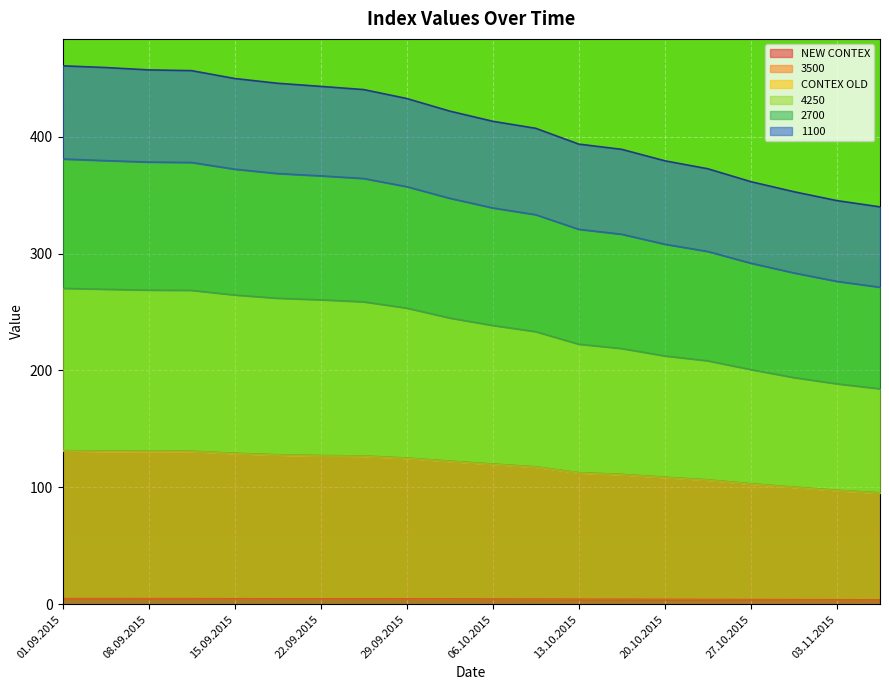

Reading left to right, transcribe all the data shown in this chart.

NEW CONTEX: 01.09.2015=4.8	03.09.2015=4.8	08.09.2015=4.7	10.09.2015=4.7	15.09.2015=4.6	17.09.2015=4.6	22.09.2015=4.6	24.09.2015=4.5	29.09.2015=4.5	01.10.2015=4.4	06.10.2015=4.3	08.10.2015=4.3	13.10.2015=4.2	15.10.2015=4.2	20.10.2015=4.1	22.10.2015=4.0	27.10.2015=3.9	29.10.2015=3.8	03.11.2015=3.8	05.11.2015=3.7
3500: 01.09.2015=131.4	03.09.2015=130.9	08.09.2015=130.8	10.09.2015=130.8	15.09.2015=129.1	17.09.2015=127.8	22.09.2015=127.1	24.09.2015=126.8	29.09.2015=125.0	01.10.2015=122.4	06.10.2015=119.9	08.10.2015=117.5	13.10.2015=112.5	15.10.2015=111.0	20.10.2015=108.6	22.10.2015=106.3	27.10.2015=103.0	29.10.2015=100.2	03.11.2015=97.4	05.11.2015=95.2
4250: 01.09.2015=270.1	03.09.2015=269.4	08.09.2015=268.6	10.09.2015=268.4	15.09.2015=264.5	17.09.2015=261.7	22.09.2015=260.3	24.09.2015=258.6	29.09.2015=253.3	01.10.2015=244.8	06.10.2015=238.4	08.10.2015=233.1	13.10.2015=222.4	15.10.2015=218.6	20.10.2015=212.3	22.10.2015=208.1	27.10.2015=200.6	29.10.2015=193.8	03.11.2015=188.4	05.11.2015=184.2
2700: 01.09.2015=460.6	03.09.2015=459.1	08.09.2015=457.1	10.09.2015=456.5	15.09.2015=449.7	17.09.2015=445.7	22.09.2015=443.0	24.09.2015=440.3	29.09.2015=432.6	01.10.2015=421.8	06.10.2015=413.1	08.10.2015=407.1	13.10.2015=393.6	15.10.2015=389.1	20.10.2015=379.3	22.10.2015=372.5	27.10.2015=361.5	29.10.2015=352.9	03.11.2015=345.3	05.11.2015=339.9
1100: 01.09.2015=380.8	03.09.2015=379.5	08.09.2015=378.2	10.09.2015=377.9	15.09.2015=372.2	17.09.2015=368.4	22.09.2015=366.4	24.09.2015=364.2	29.09.2015=357.2	01.10.2015=347.2	06.10.2015=339.0	08.10.2015=333.2	13.10.2015=320.7	15.10.2015=316.5	20.10.2015=307.9	22.10.2015=301.7	27.10.2015=291.7	29.10.2015=283.4	03.11.2015=276.1	05.11.2015=271.2